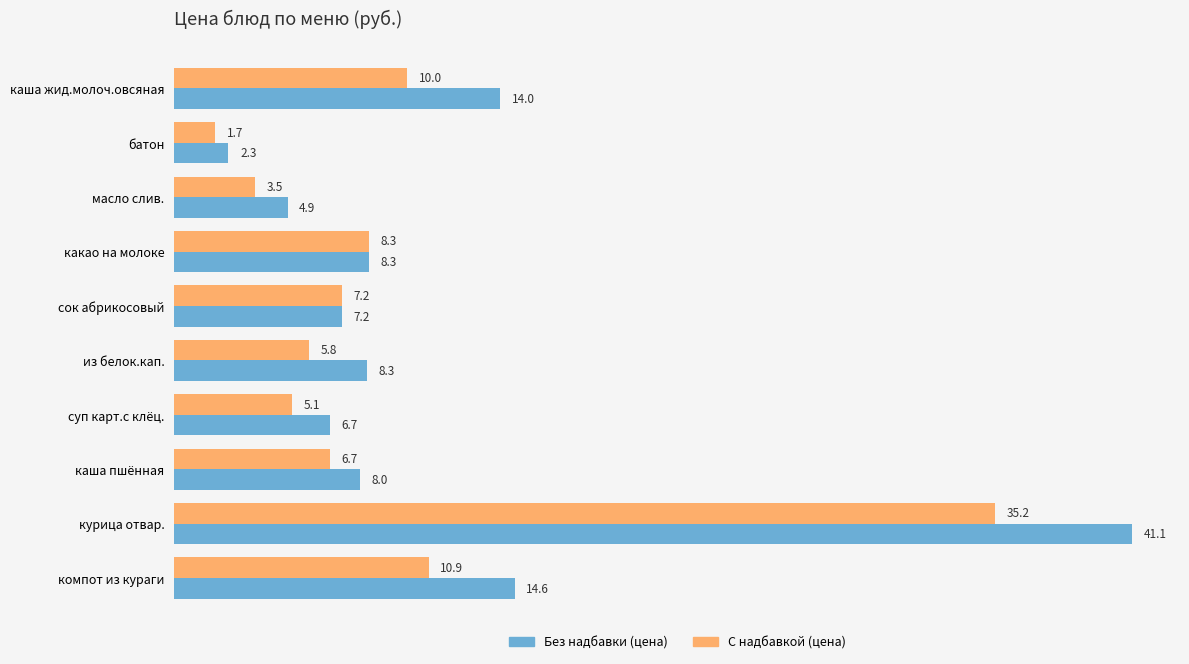

True or false: Без надбавки (цена) has a value of 8.3 at из белок.кап..

True